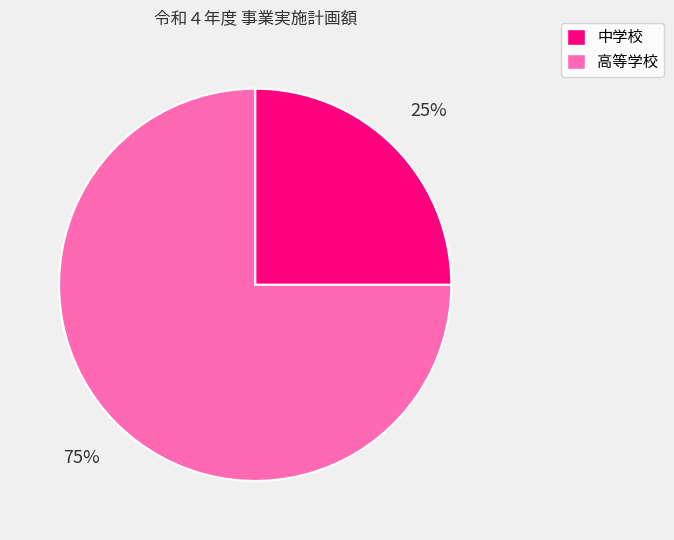

Which slice is the largest?

高等学校